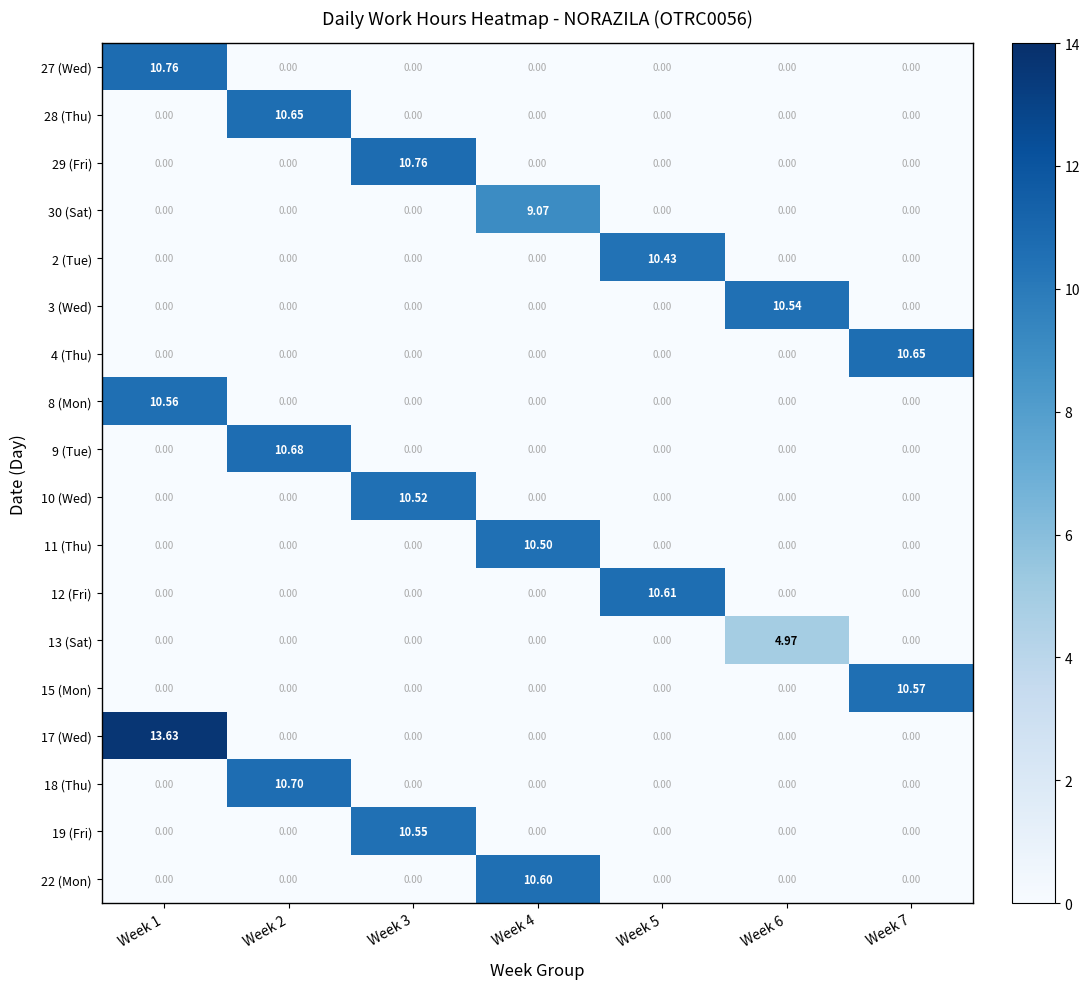

At which category is the sum across all series the highest?

Week 1